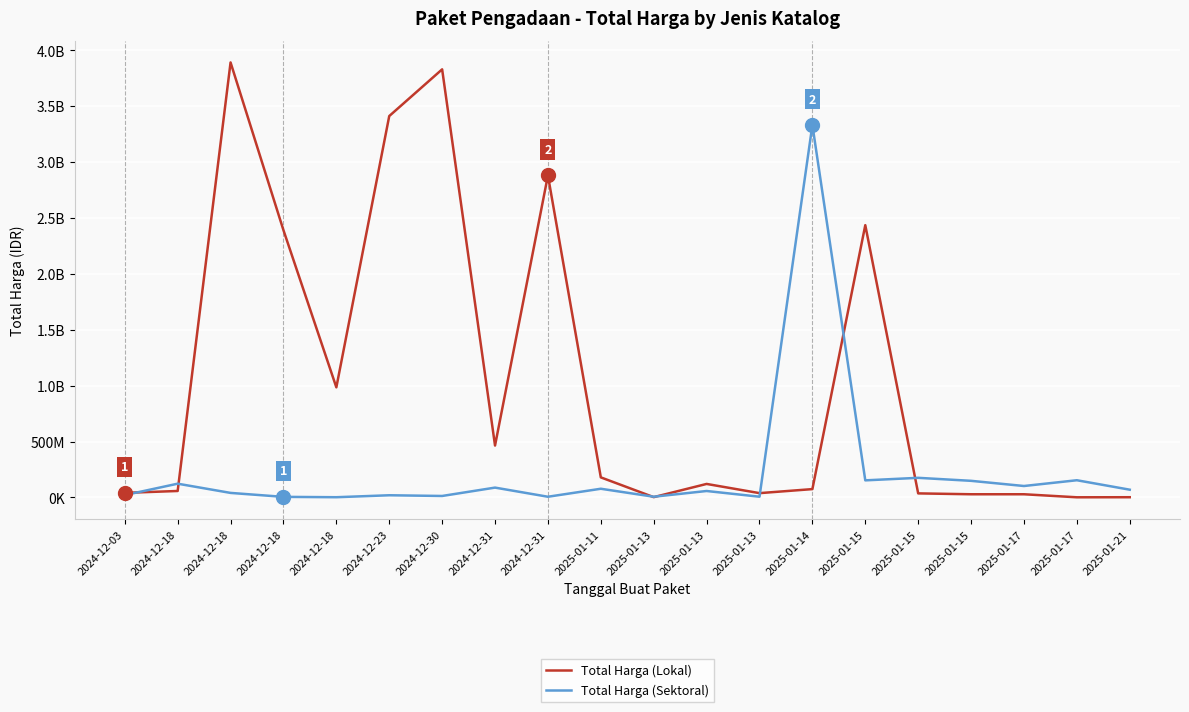

Does the chart display data point markers on the line(s)?

No